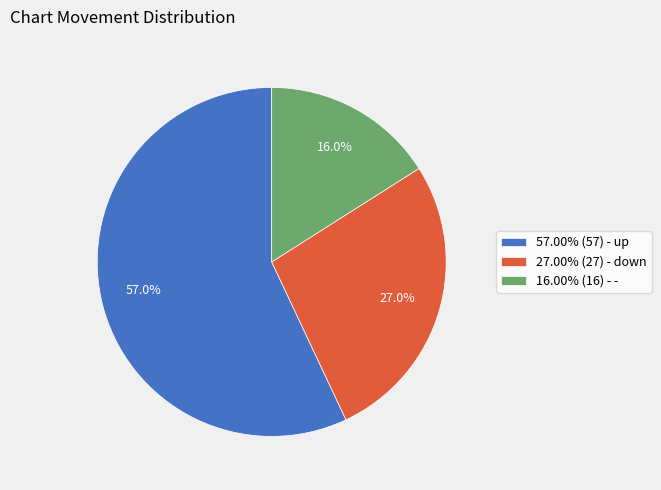

What is the ratio of the value at 57.00% (57) - up to the value at 27.00% (27) - down?

2.1